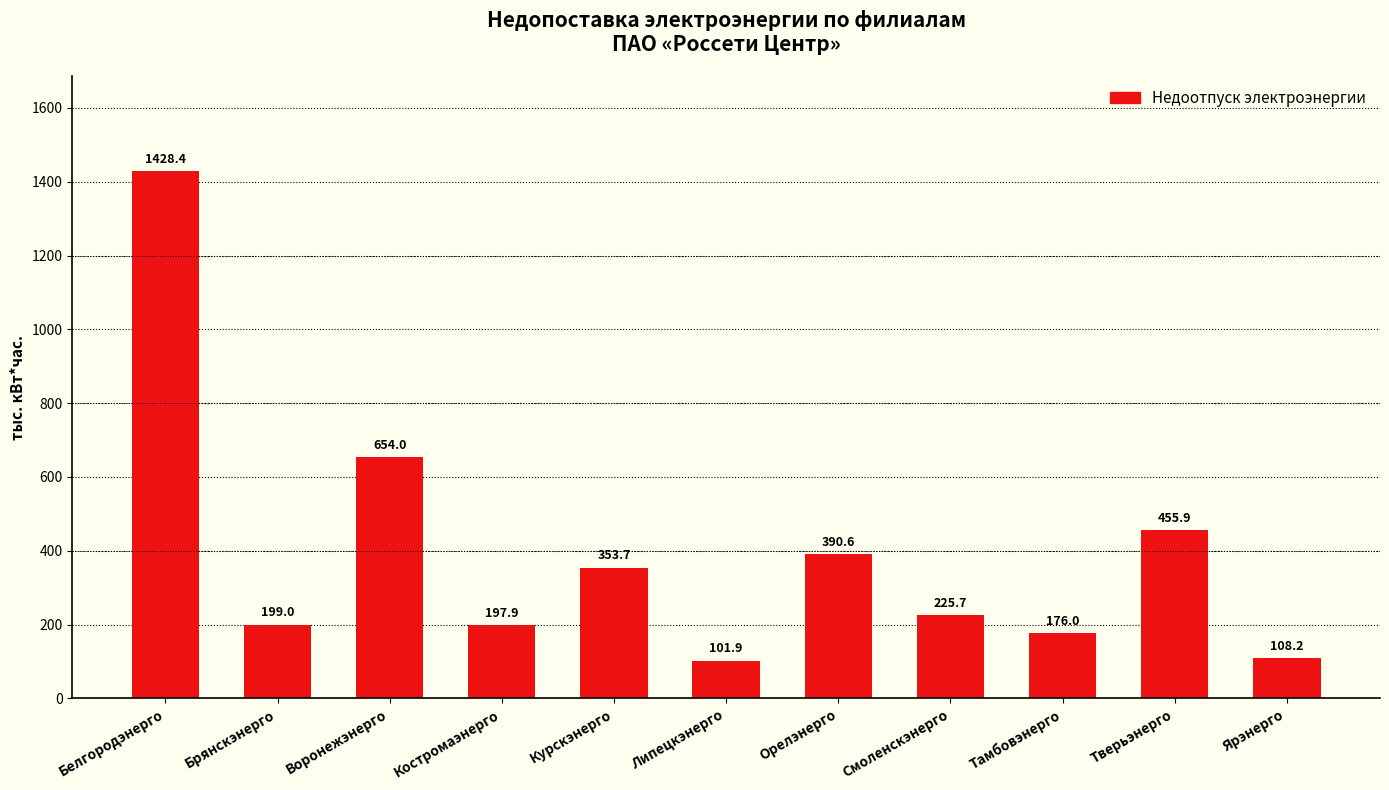

Approximately how many times larger is the value at Смоленскэнерго compared to Орелэнерго?

0.6